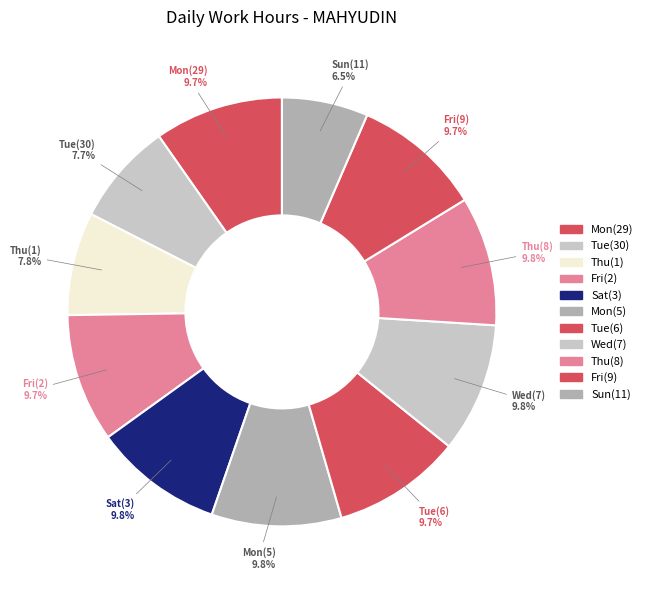

How many slices are in this pie chart?

11